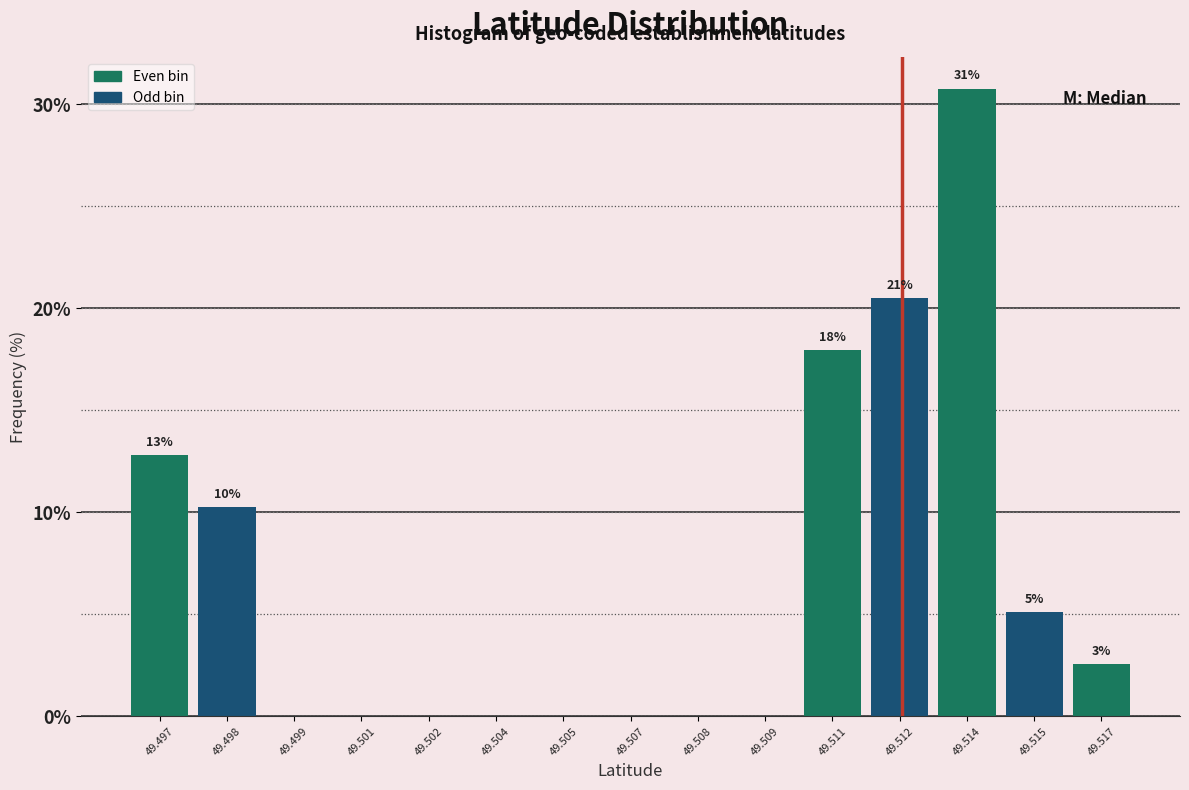

Reading left to right, extract all data points from this chart.

49.497=12.8	49.498=10.3	49.499=0.0	49.501=0.0	49.502=0.0	49.504=0.0	49.505=0.0	49.507=0.0	49.508=0.0	49.509=0.0	49.511=17.9	49.512=20.5	49.514=30.8	49.515=5.1	49.517=2.6